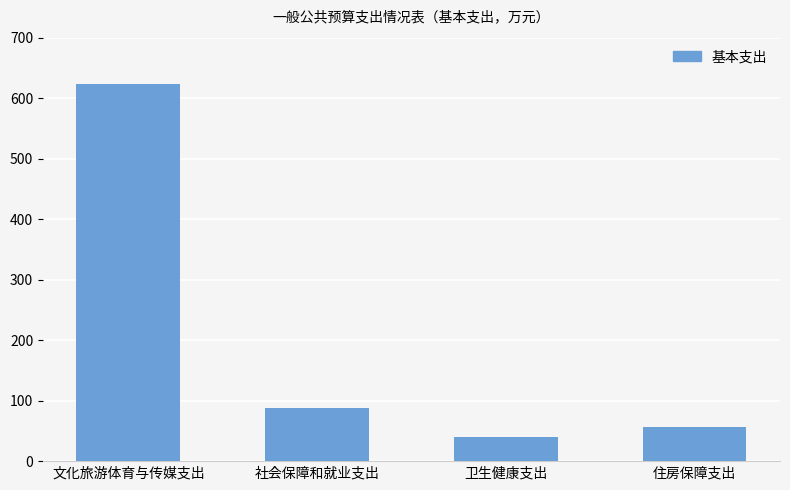

Reading right to left, extract all data points from this chart.

住房保障支出=55.8	卫生健康支出=39.5	社会保障和就业支出=88.1	文化旅游体育与传媒支出=623.8